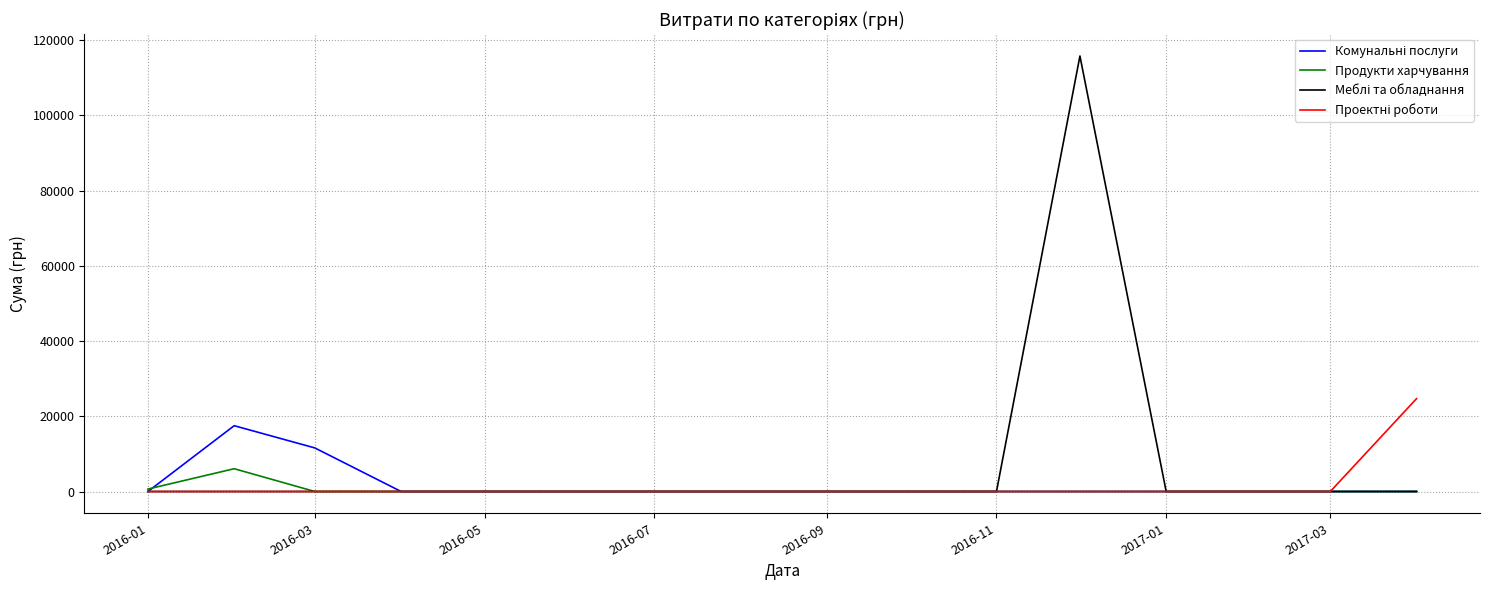

What is the greatest value displayed?

115804.0